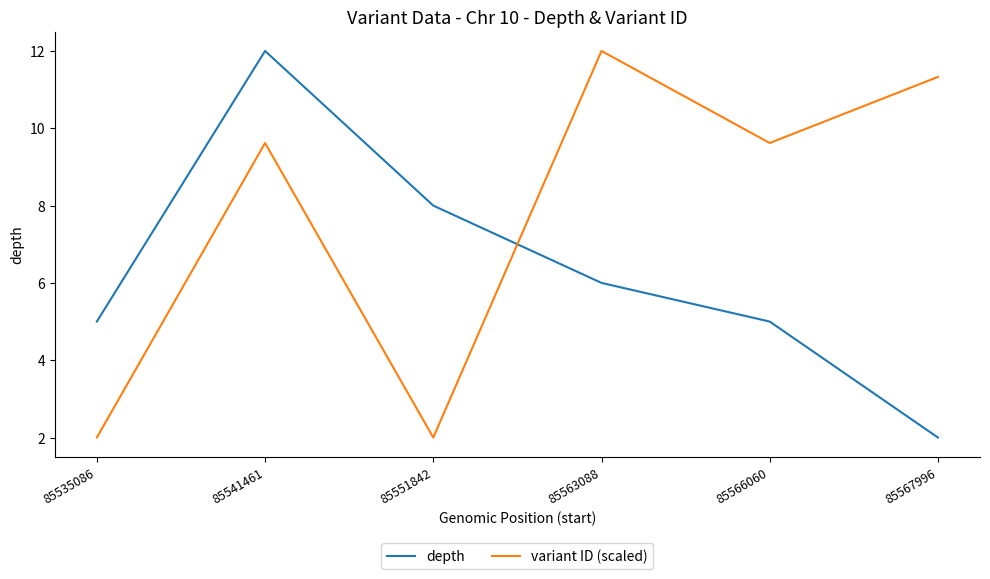

What is the difference between the depth values at 85551842 and 85535086?

3.0